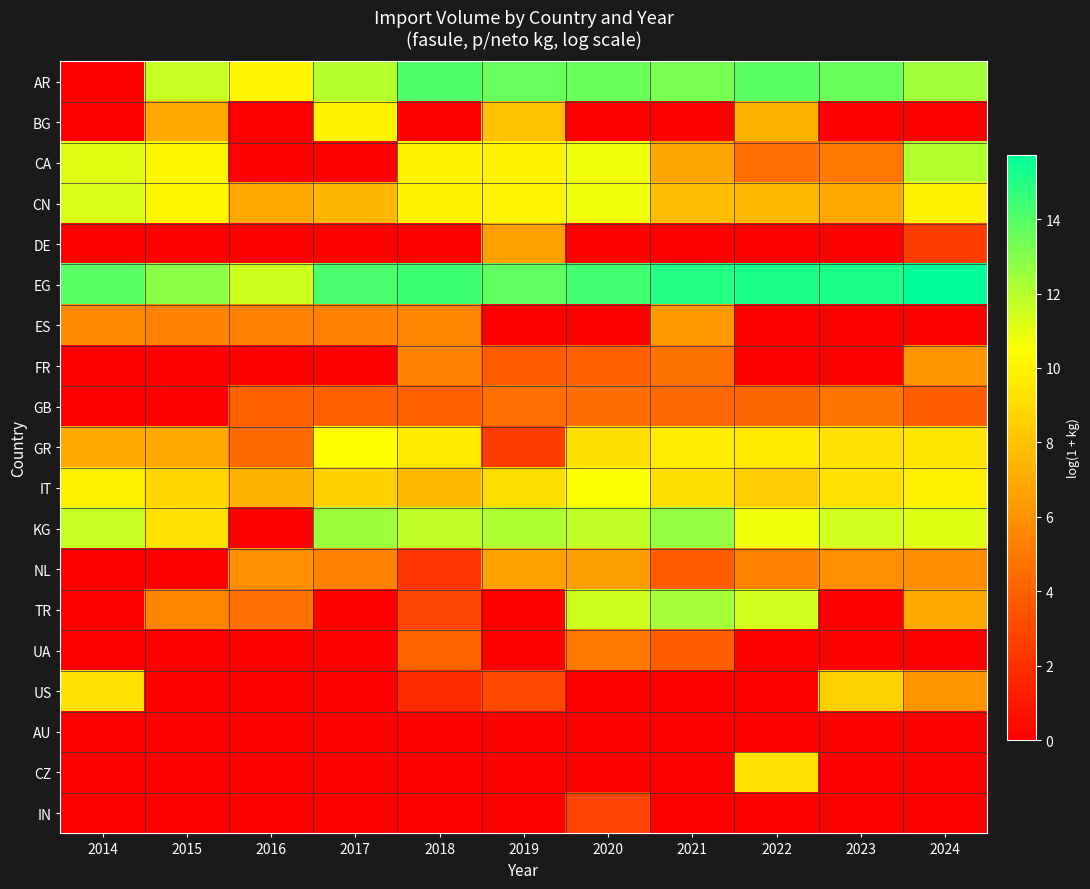

Count the number of data series in this chart.

19